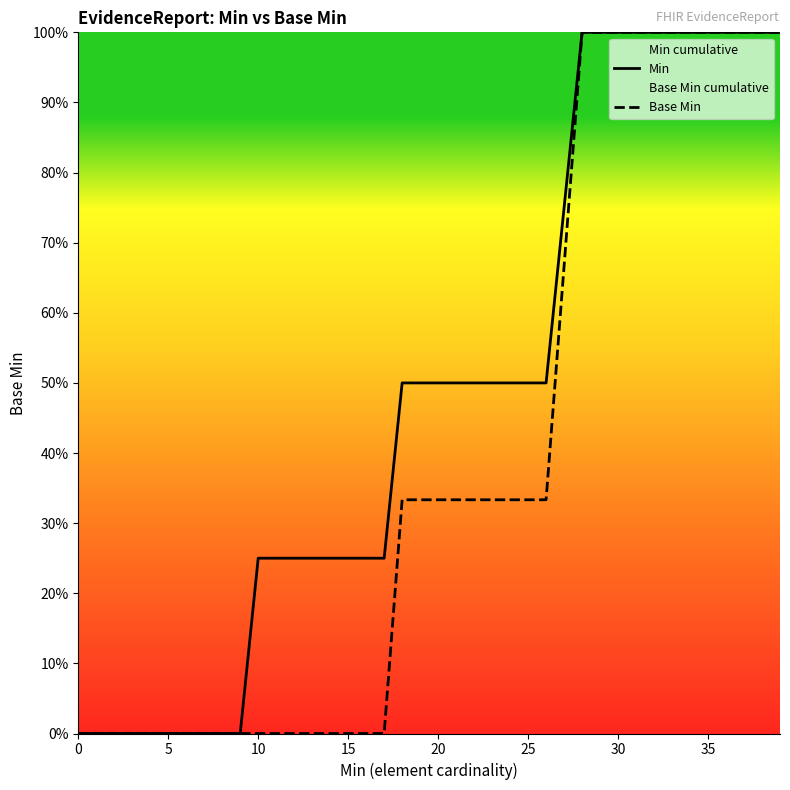

True or false: Min and Base Min cross at least once.

False